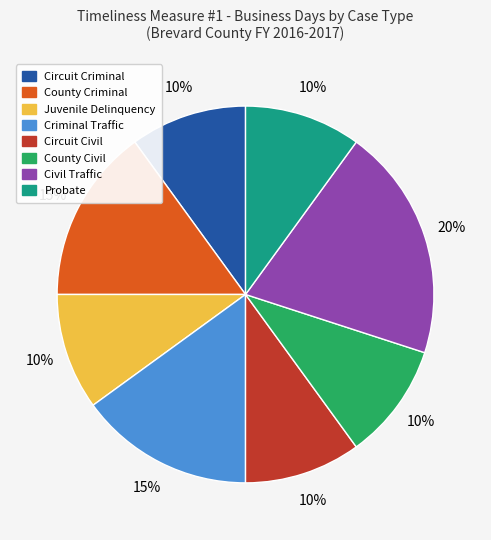

Is the sum of Juvenile Delinquency and Civil Traffic greater than half?

No